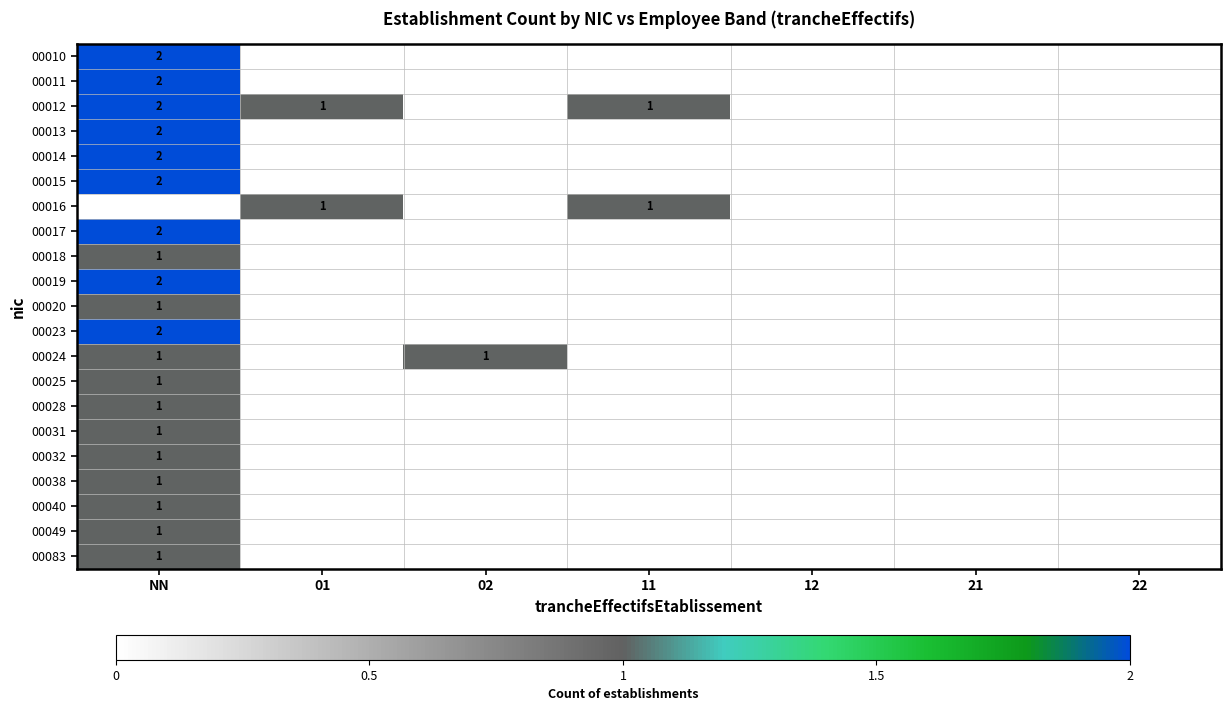

Is it true that 00031 equals 1 at NN?

True